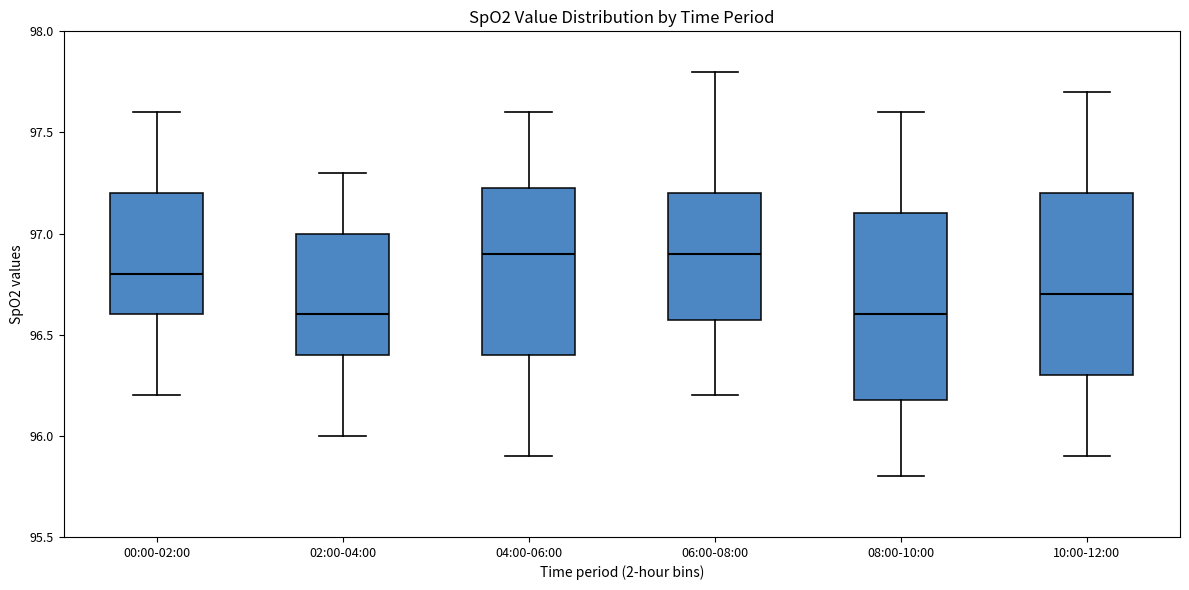

Reading left to right, transcribe this box plot: for each box, give where its median line is, the range the box spans, and where its two whiskers end, as read against the y-axis. The values are not printed on the chart, so give them approximately, as read against the axis.

00:00-02:00: median 96.80, box 96.60 to 97.20, whiskers 96.20 to 97.60
02:00-04:00: median 96.60, box 96.40 to 97.00, whiskers 96.00 to 97.30
04:00-06:00: median 96.90, box 96.40 to 97.25, whiskers 95.90 to 97.60
06:00-08:00: median 96.90, box 96.60 to 97.20, whiskers 96.20 to 97.80
08:00-10:00: median 96.60, box 96.20 to 97.10, whiskers 95.80 to 97.60
10:00-12:00: median 96.70, box 96.30 to 97.20, whiskers 95.90 to 97.70